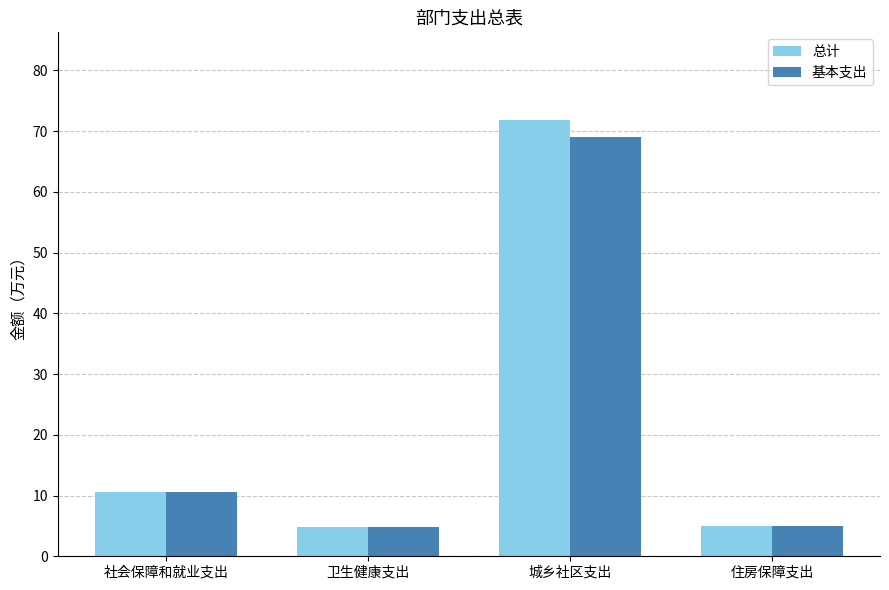

Are the bars grouped side by side (vs. stacked)?

Yes